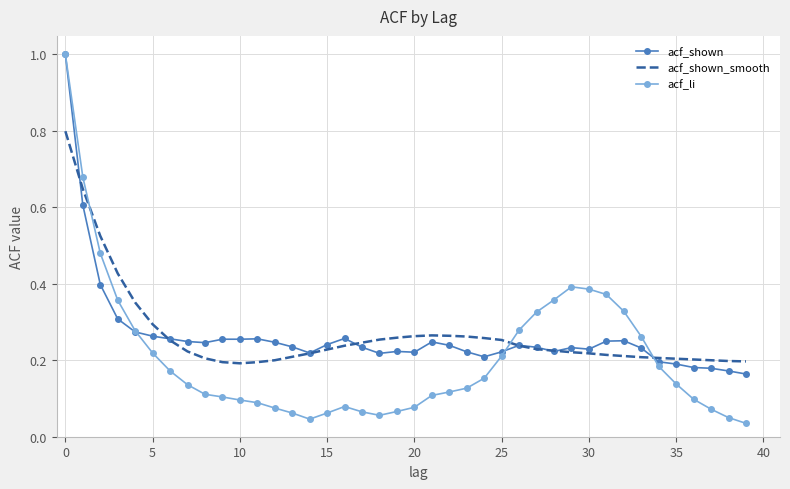

What is the maximum value shown in the chart?

1.0